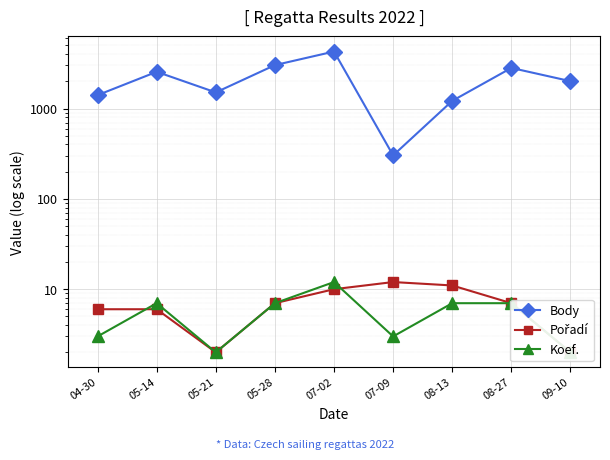

Between 05-28 and 07-09, which series saw the biggest shift?

Body